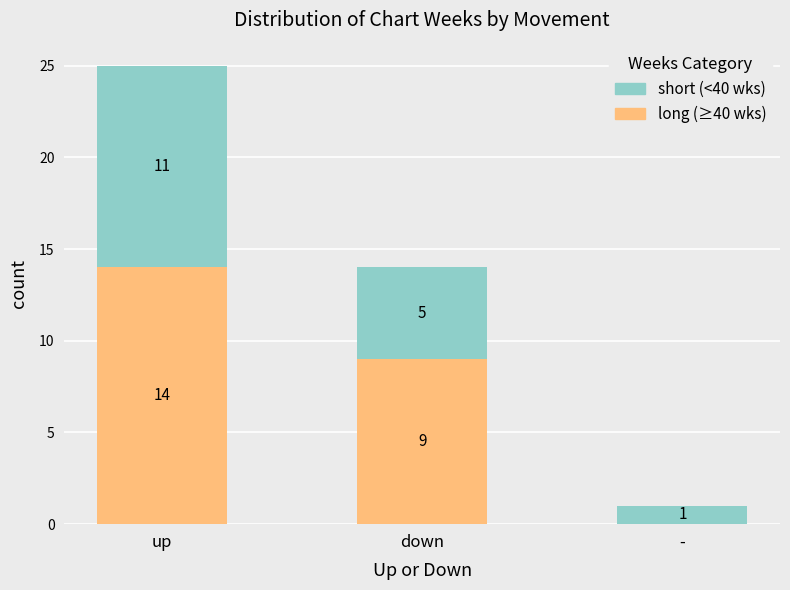

At which label does long (≥40 wks) reach its peak?

up